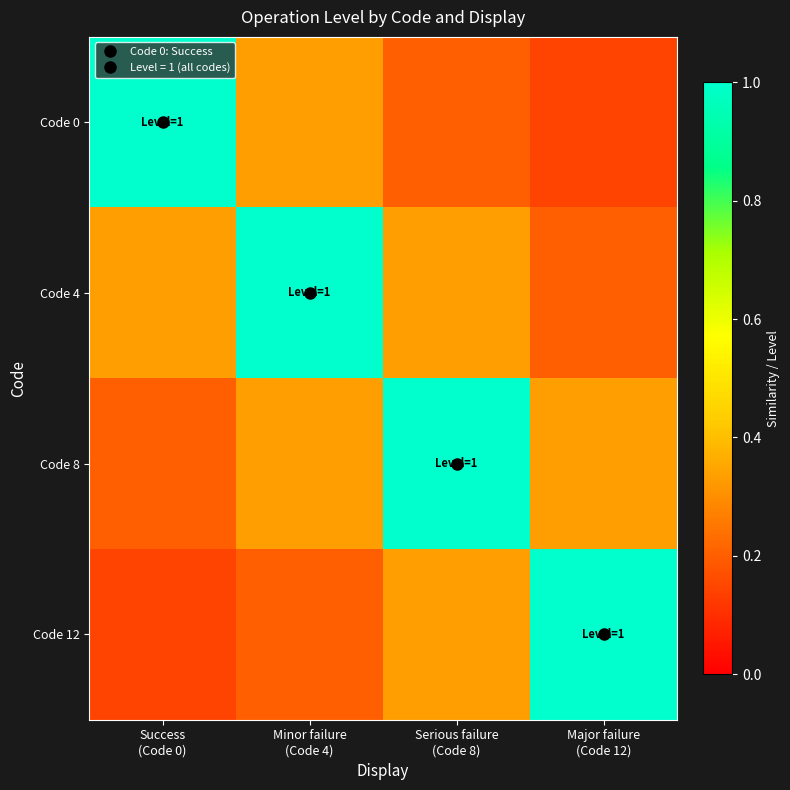

Which series has the largest total across all categories?

Code 4